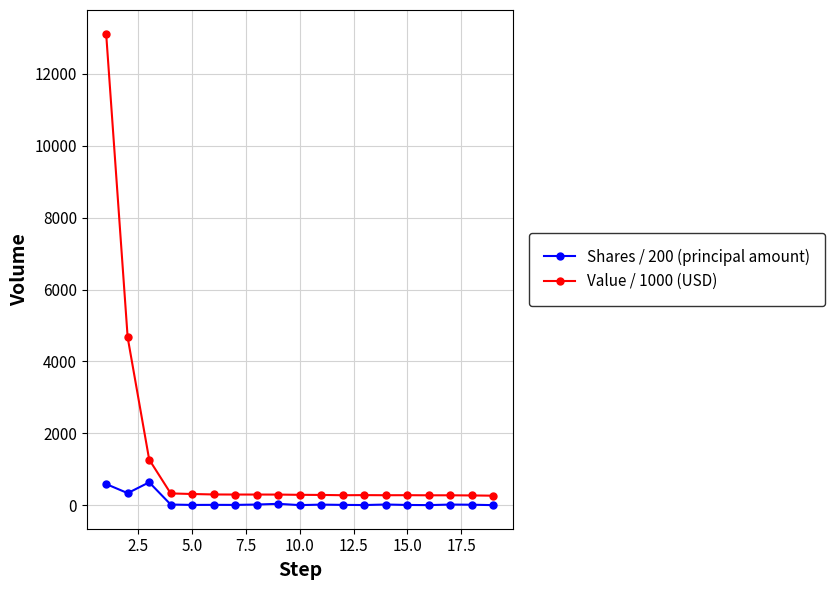

True or false: Value / 1000 (USD) has more than 0 points higher than both neighbors.

True